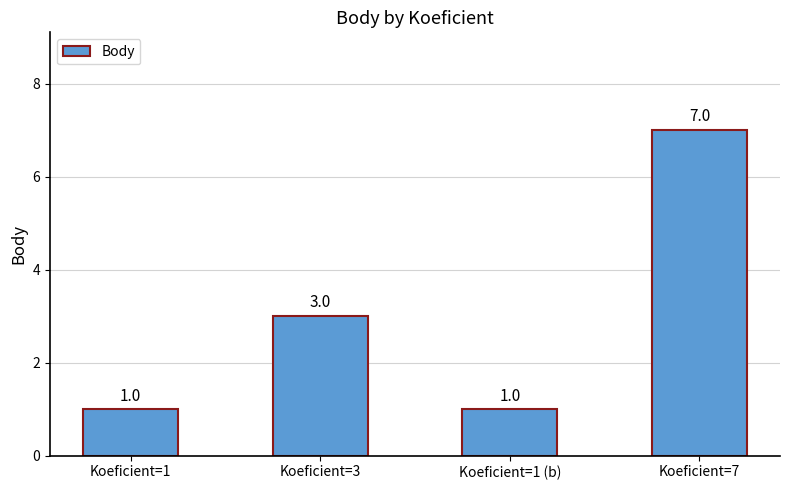

Which label corresponds to the largest value in the chart?

Koeficient=7